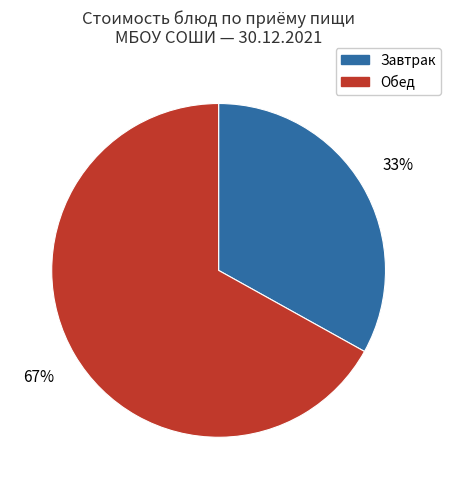

The Обед slice represents 73% of the pie. True or false?

False